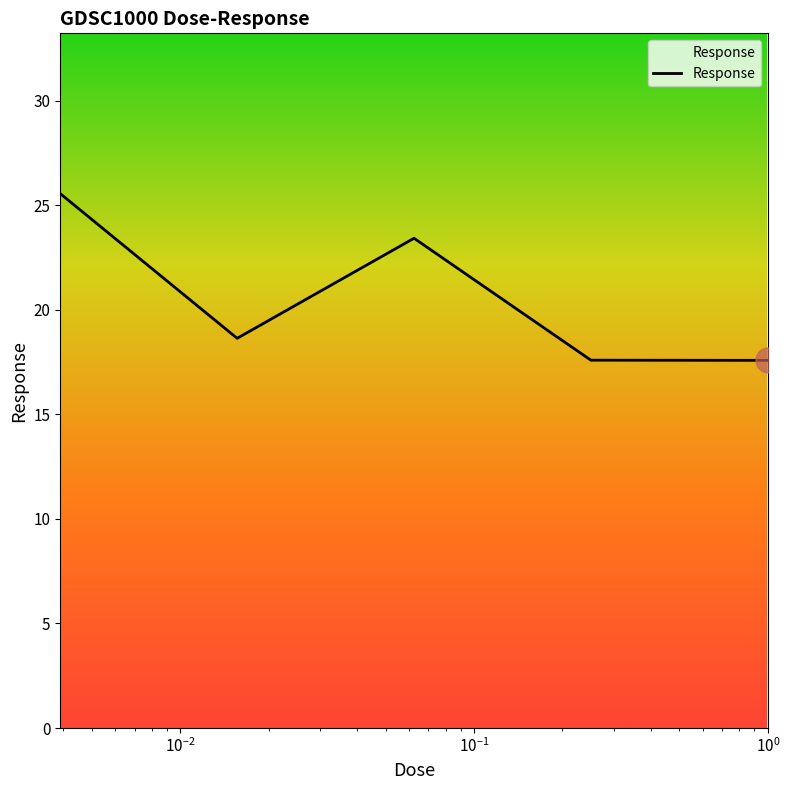

What is the difference between the maximum and second lowest values?

8.0